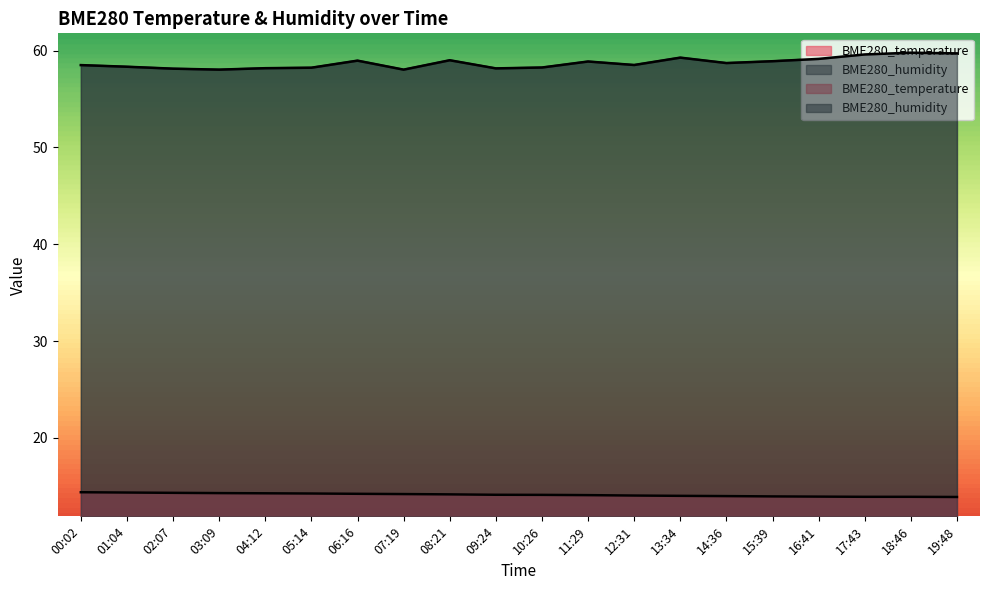

Which series has the largest total across all categories?

BME280_humidity